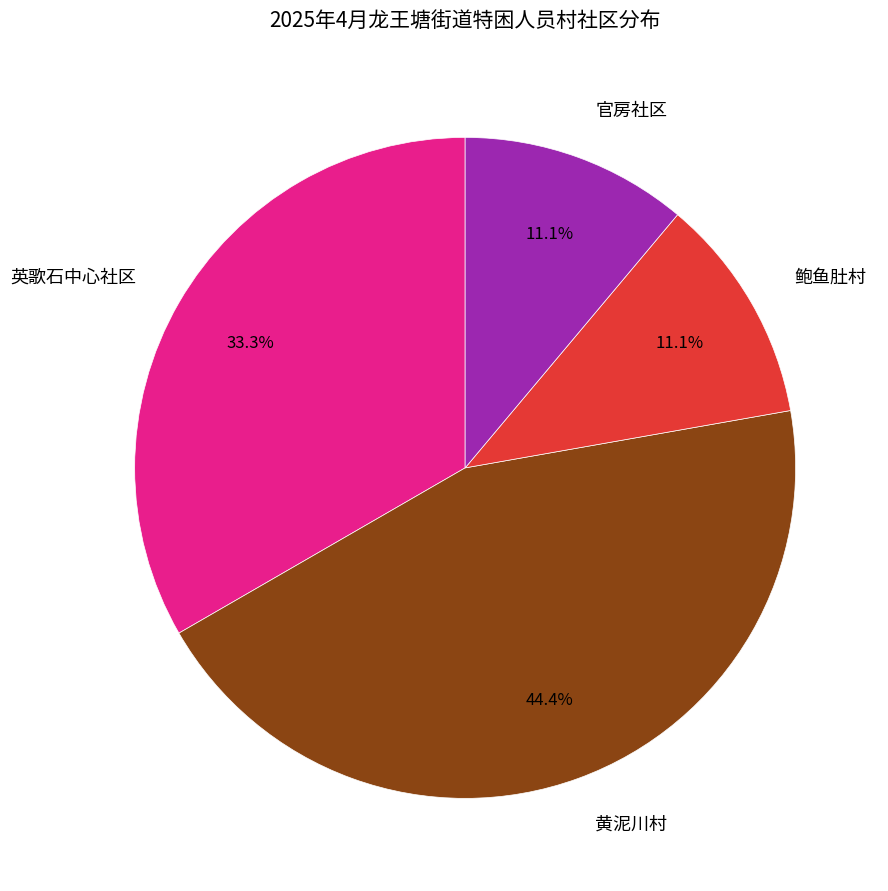

True or false: 黄泥川村 accounts for 31% of the total.

False